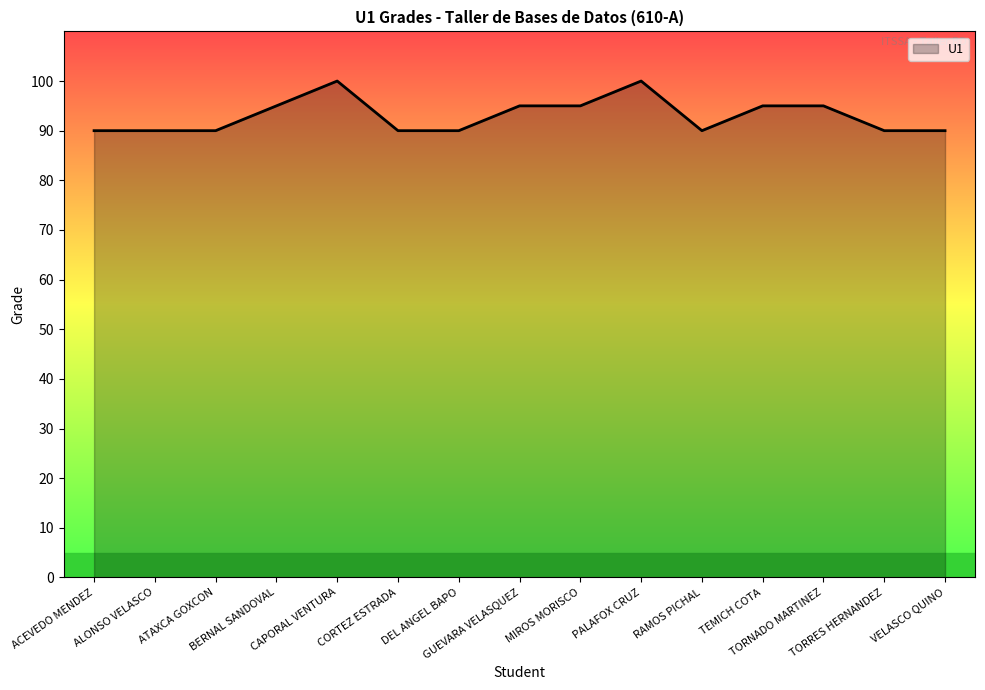

How many distinct data groups are displayed?

1